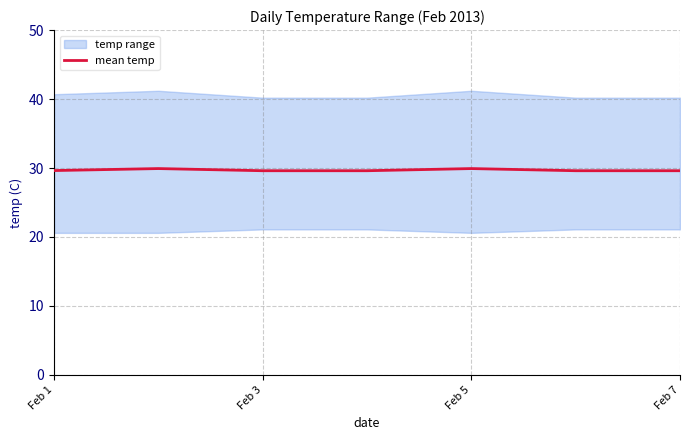

What is the highest value of the mean temp series?

29.9